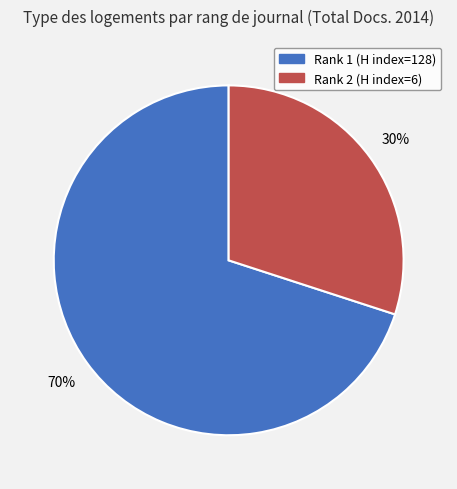

True or false: Rank 2 (H index=6) accounts for 19% of the total.

False